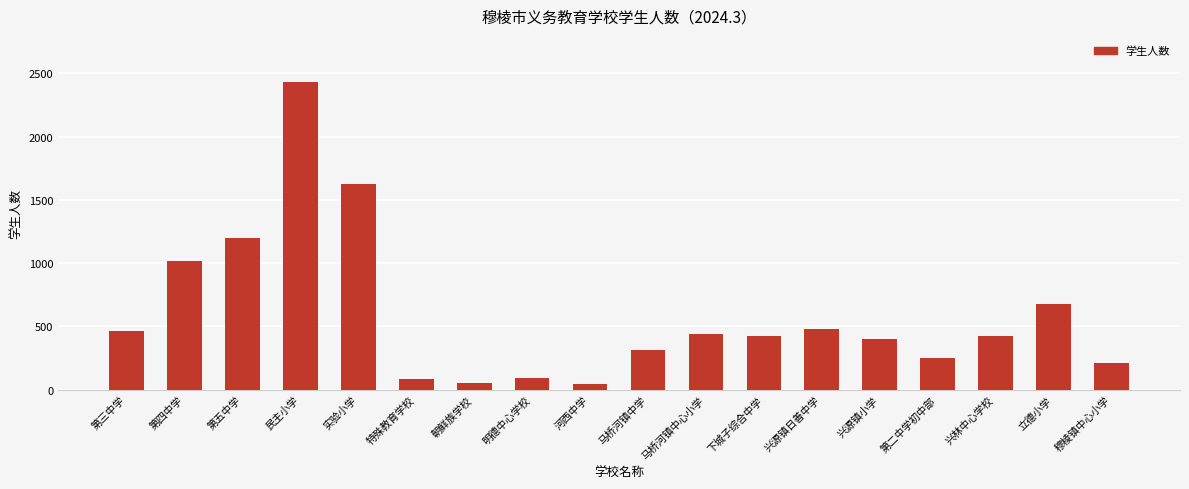

What is the sum of all values?

10634